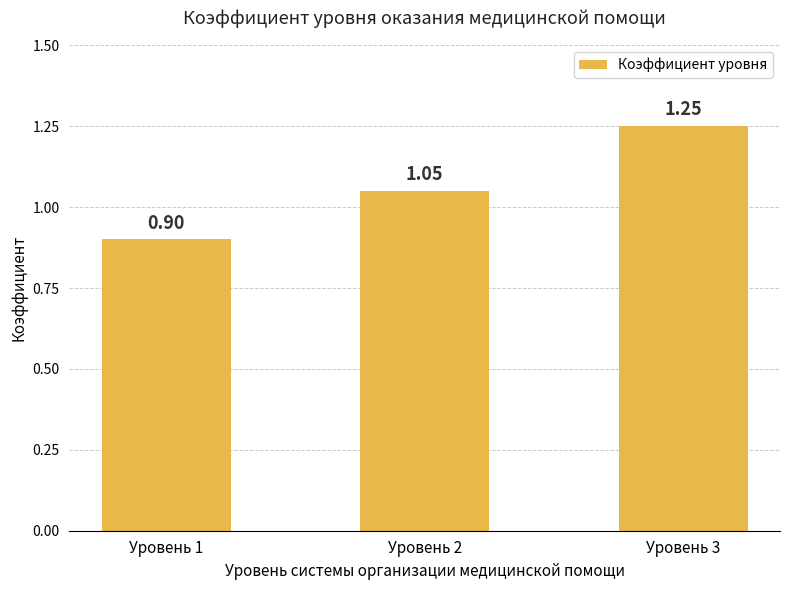

Rank the categories by value from highest to lowest.

Уровень 3, Уровень 2, Уровень 1